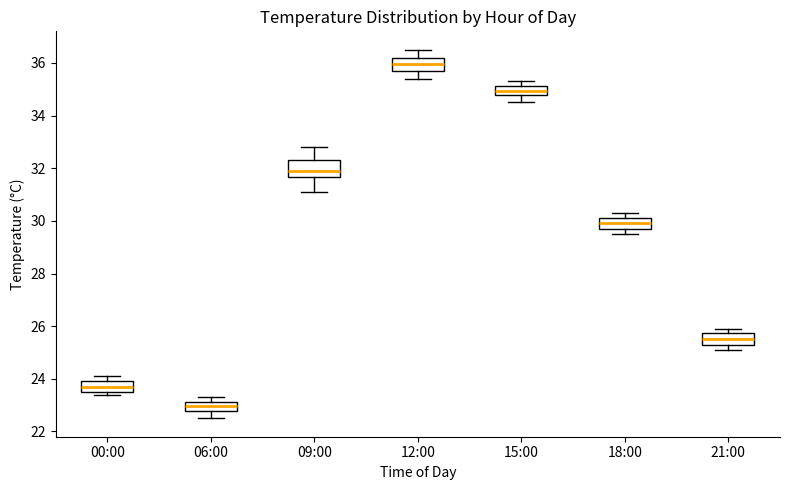

Reading left to right, read every box against the y-axis: the position of its median line, the range the box covers, and the ends of its whiskers. The values are not printed on the chart, so give them approximately, as read against the axis.

00:00: median 23.8, box 23.6 to 24.0, whiskers 23.4 to 24.2
06:00: median 23.0, box 22.8 to 23.2, whiskers 22.6 to 23.4
09:00: median 32.0, box 31.6 to 32.4, whiskers 31.2 to 32.8
12:00: median 36.0, box 35.8 to 36.2, whiskers 35.4 to 36.6
15:00: median 35.0, box 34.8 to 35.2, whiskers 34.6 to 35.4
18:00: median 30.0, box 29.6 to 30.2, whiskers 29.6 (just below the box's lower edge) to 30.4
21:00: median 25.6, box 25.2 to 25.8, whiskers 25.2 (just below the box's lower edge) to 26.0